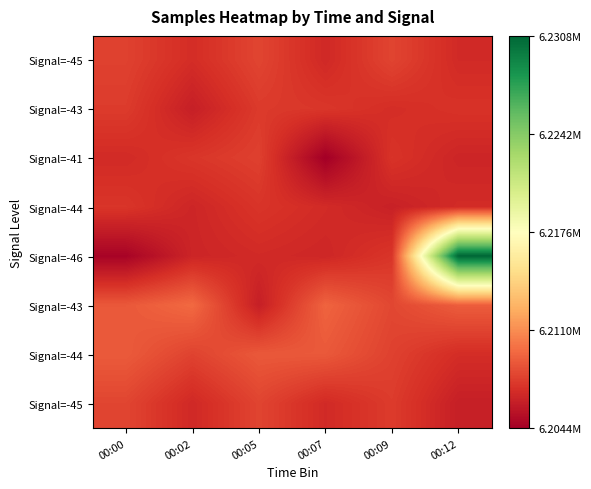

Count the number of data series in this chart.

8